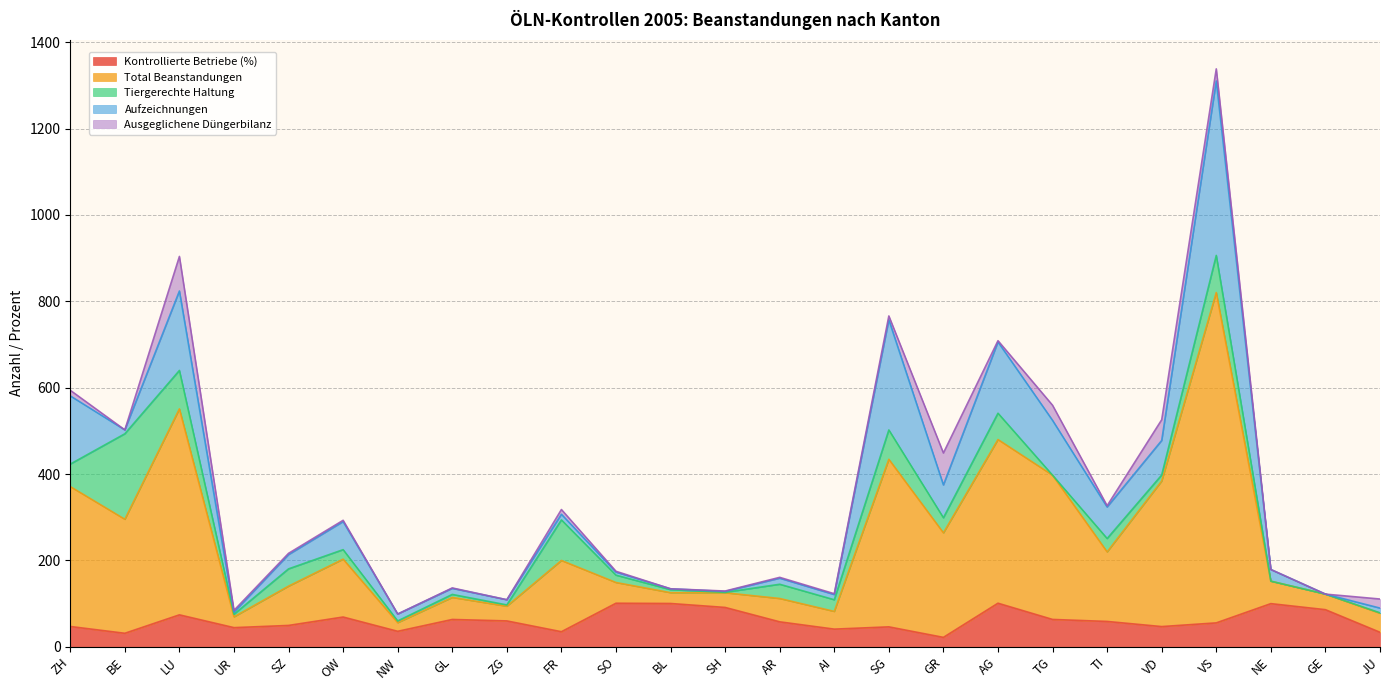

Is the value of Ausgeglichene Düngerbilanz at BE greater than the value of Tiergerechte Haltung at ZG?

No